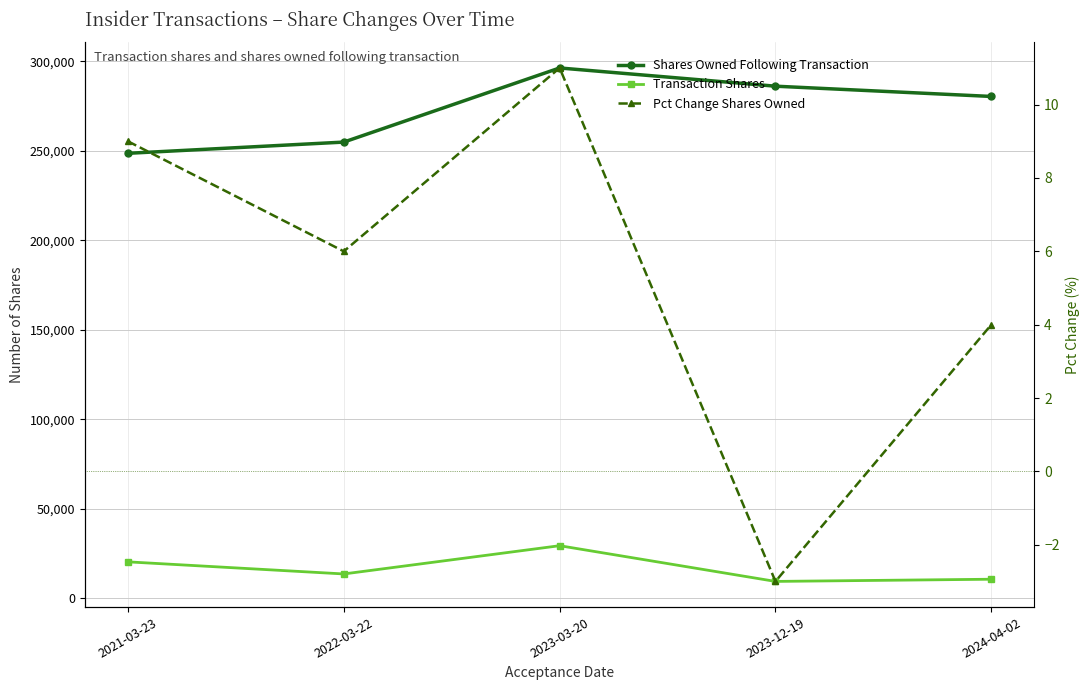

Does the chart display data point markers on the line(s)?

Yes